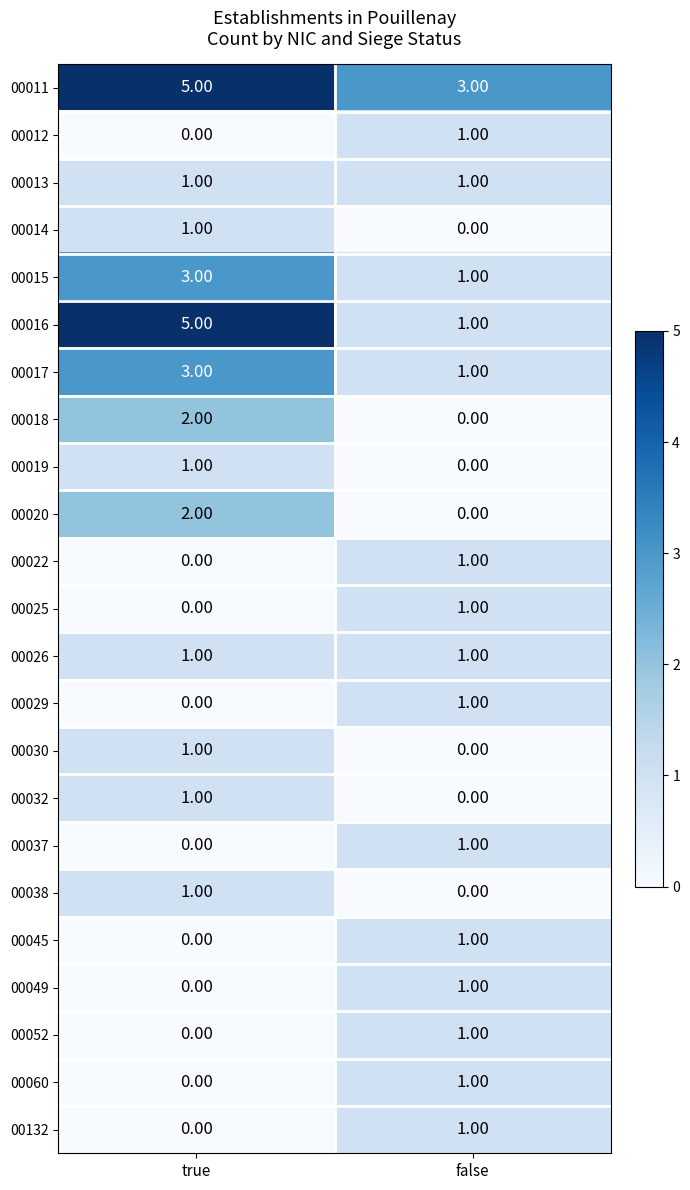

At how many categories does at least one series exceed 0?

2